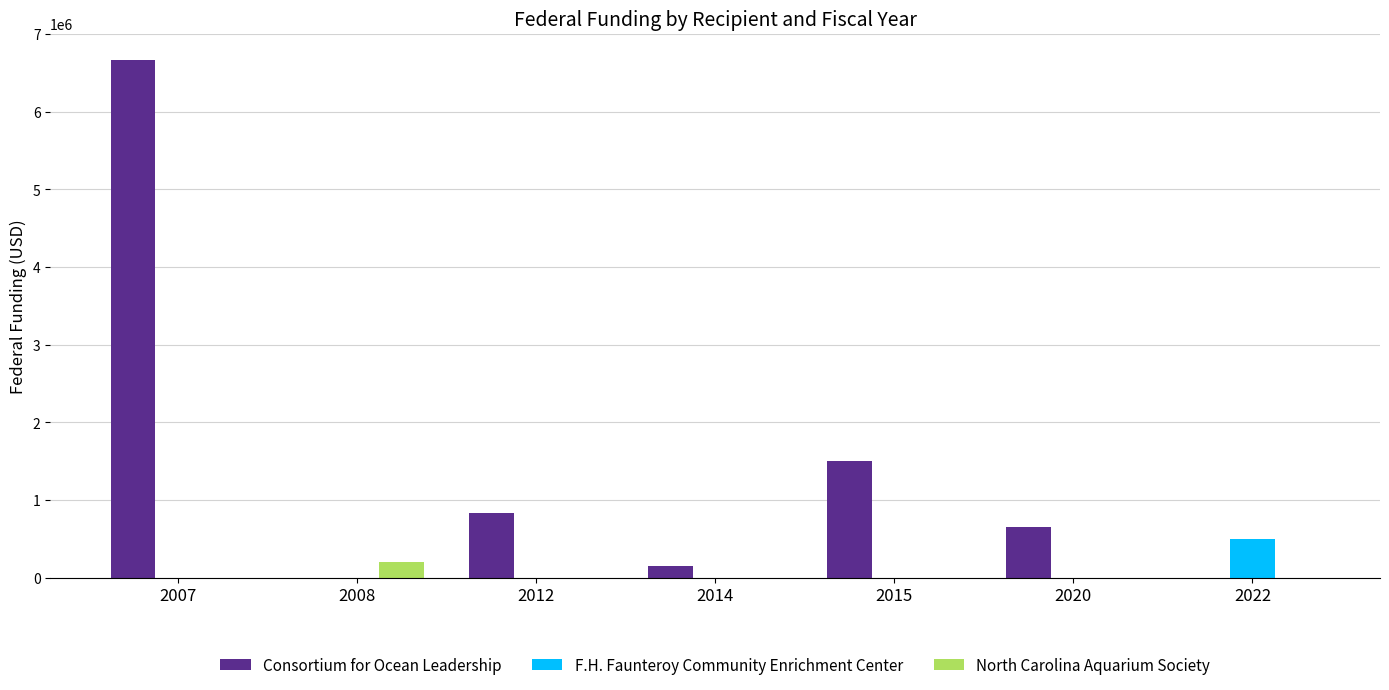

Which series has the largest range (max minus min)?

Consortium for Ocean Leadership